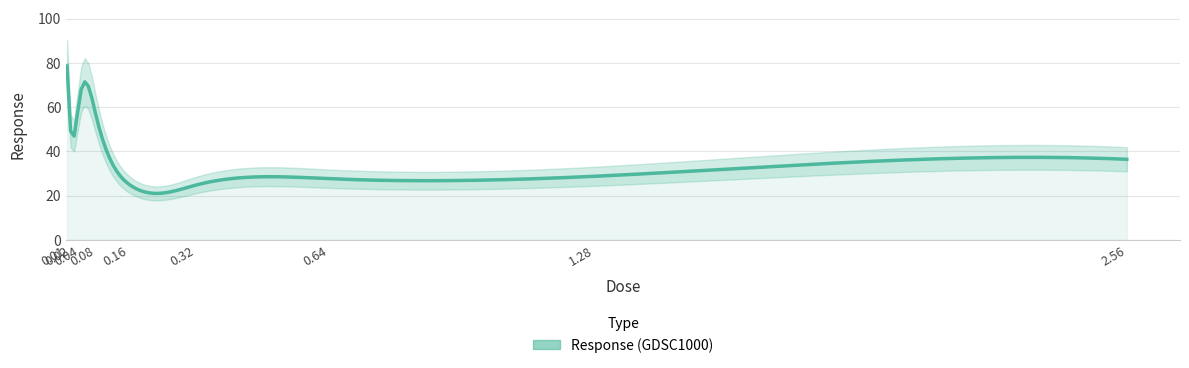

What value does the data have at 0.04?

64.0